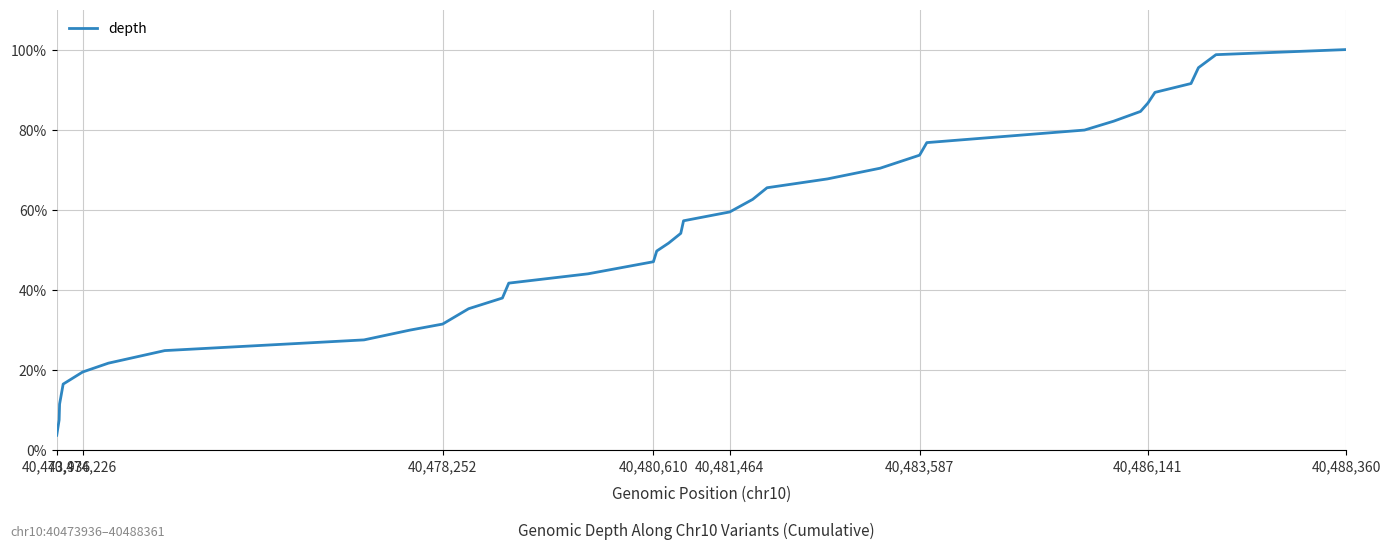

What is the maximum value shown in the chart?

100.0